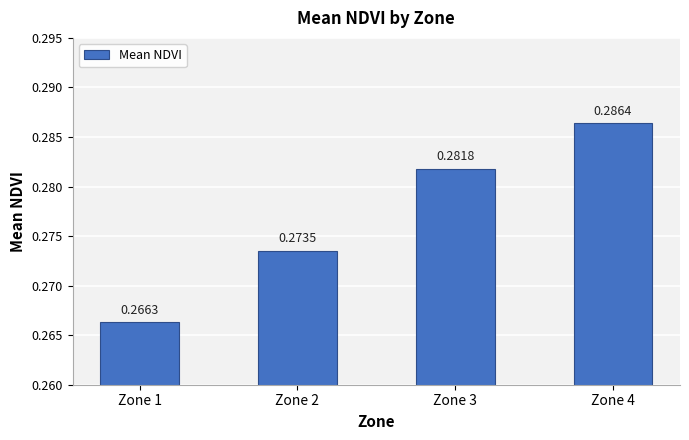

How many bars are there in total?

4